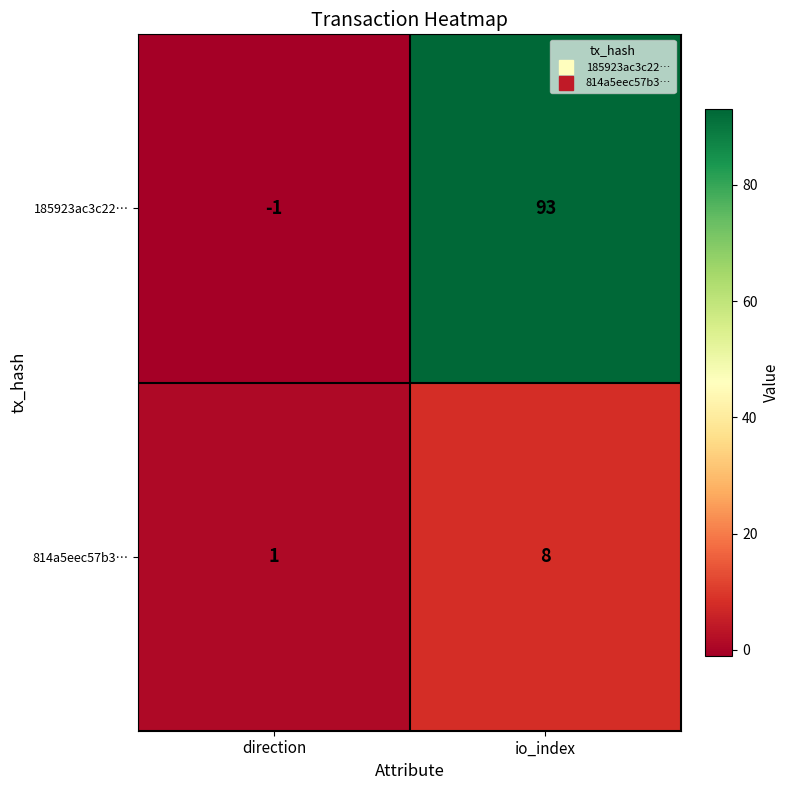

At direction, list the series in order from smallest to largest.

185923ac3c22…, 814a5eec57b3…